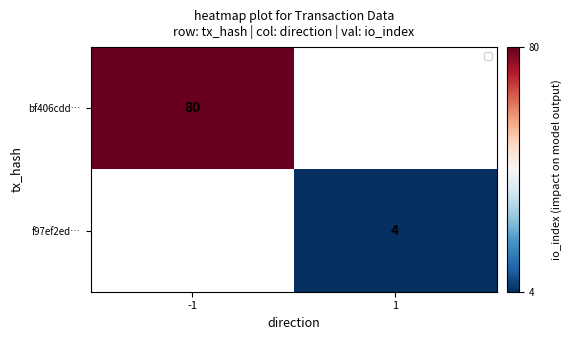

Is it true that f97ef2ed… equals 6.2 at 1?

False